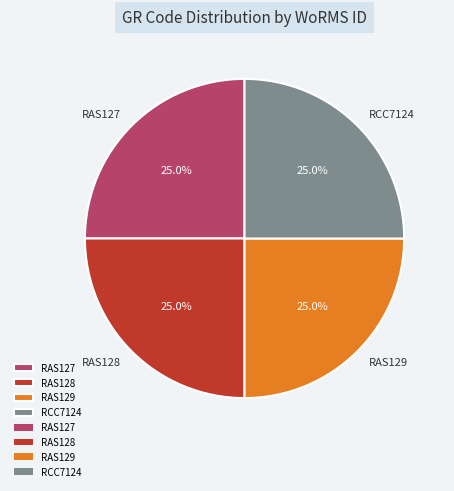

Is it true that RAS127 is 35% of the pie?

False